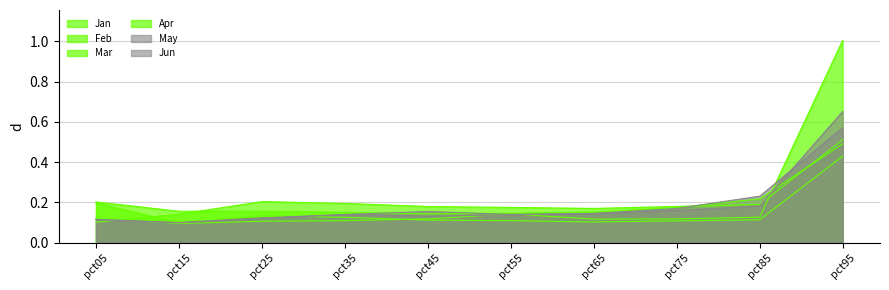

Does the chart display data point markers on the line(s)?

No